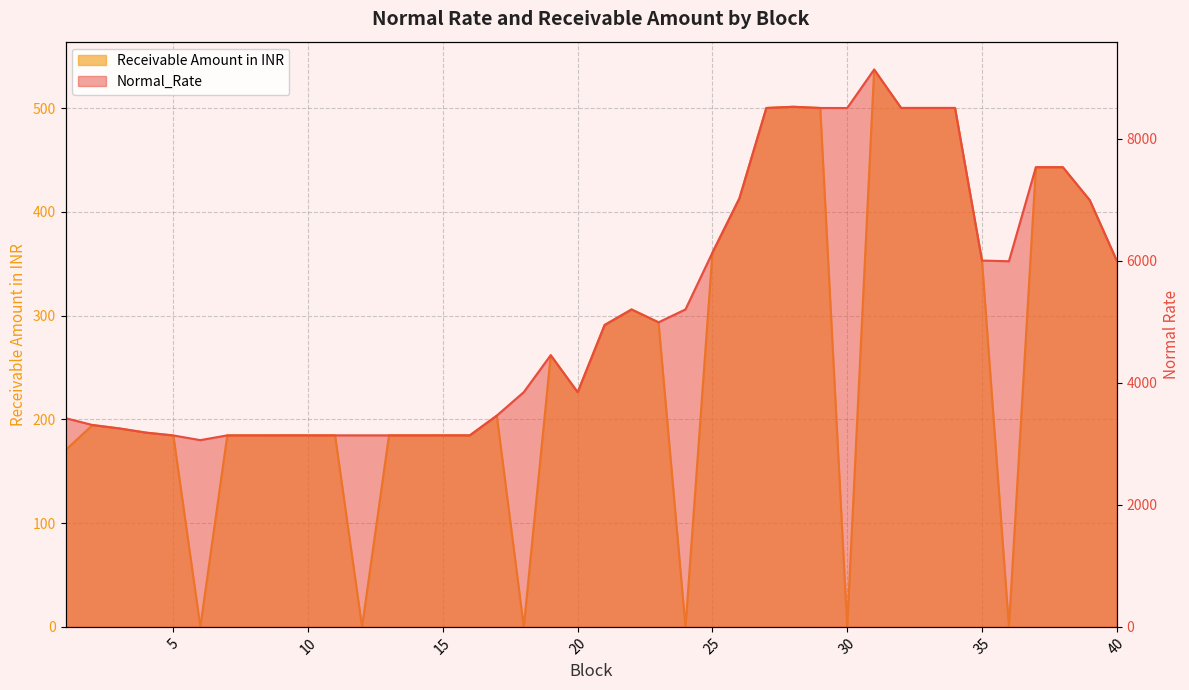

How many values in the Receivable Amount in INR series exceed 203?

20